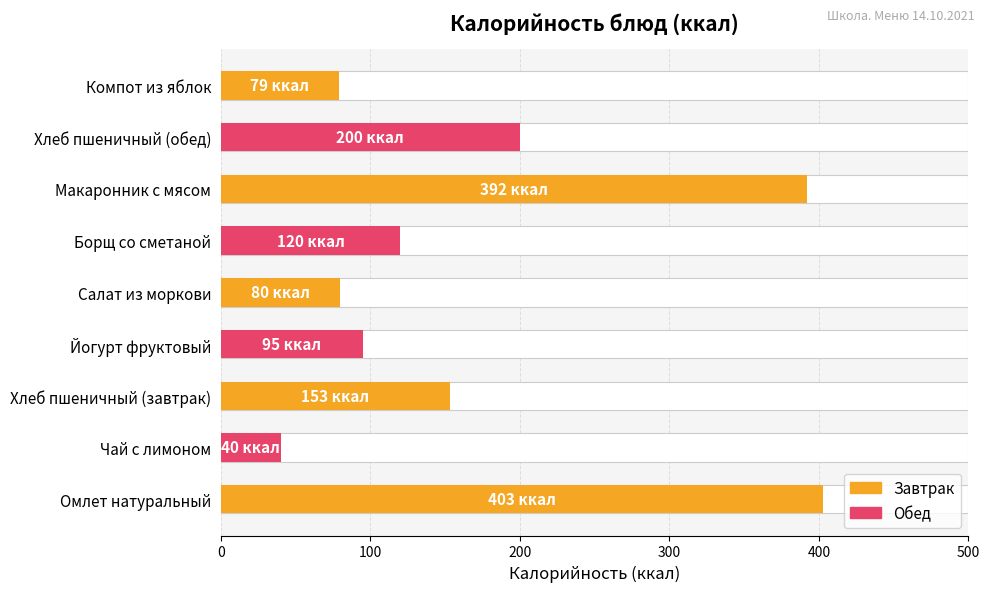

How many bars are there in total?

9